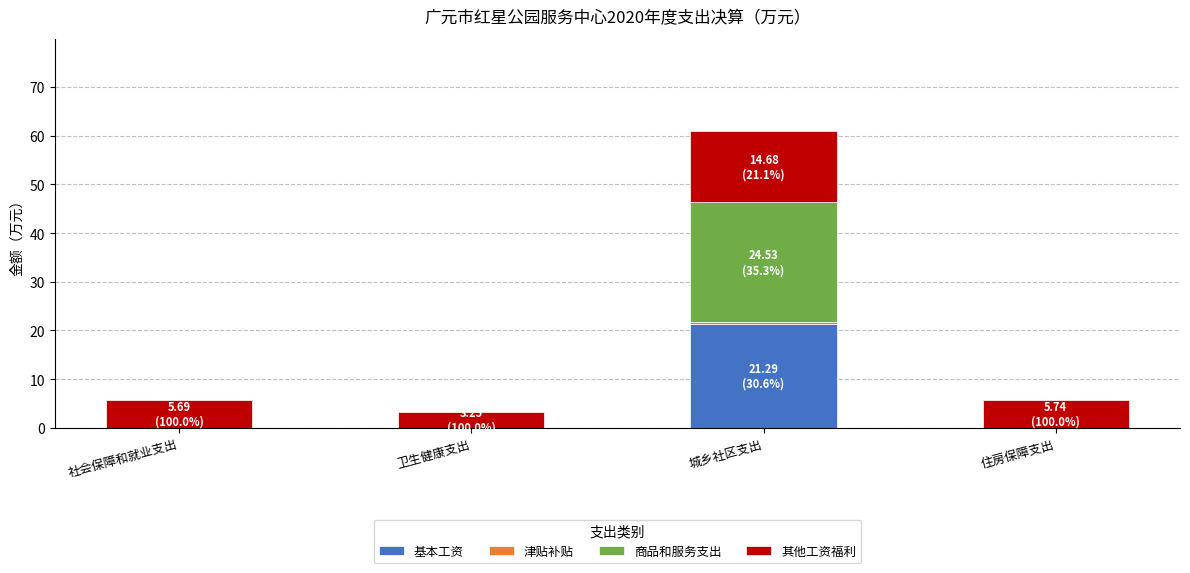

At which category is the sum across all series the highest?

城乡社区支出